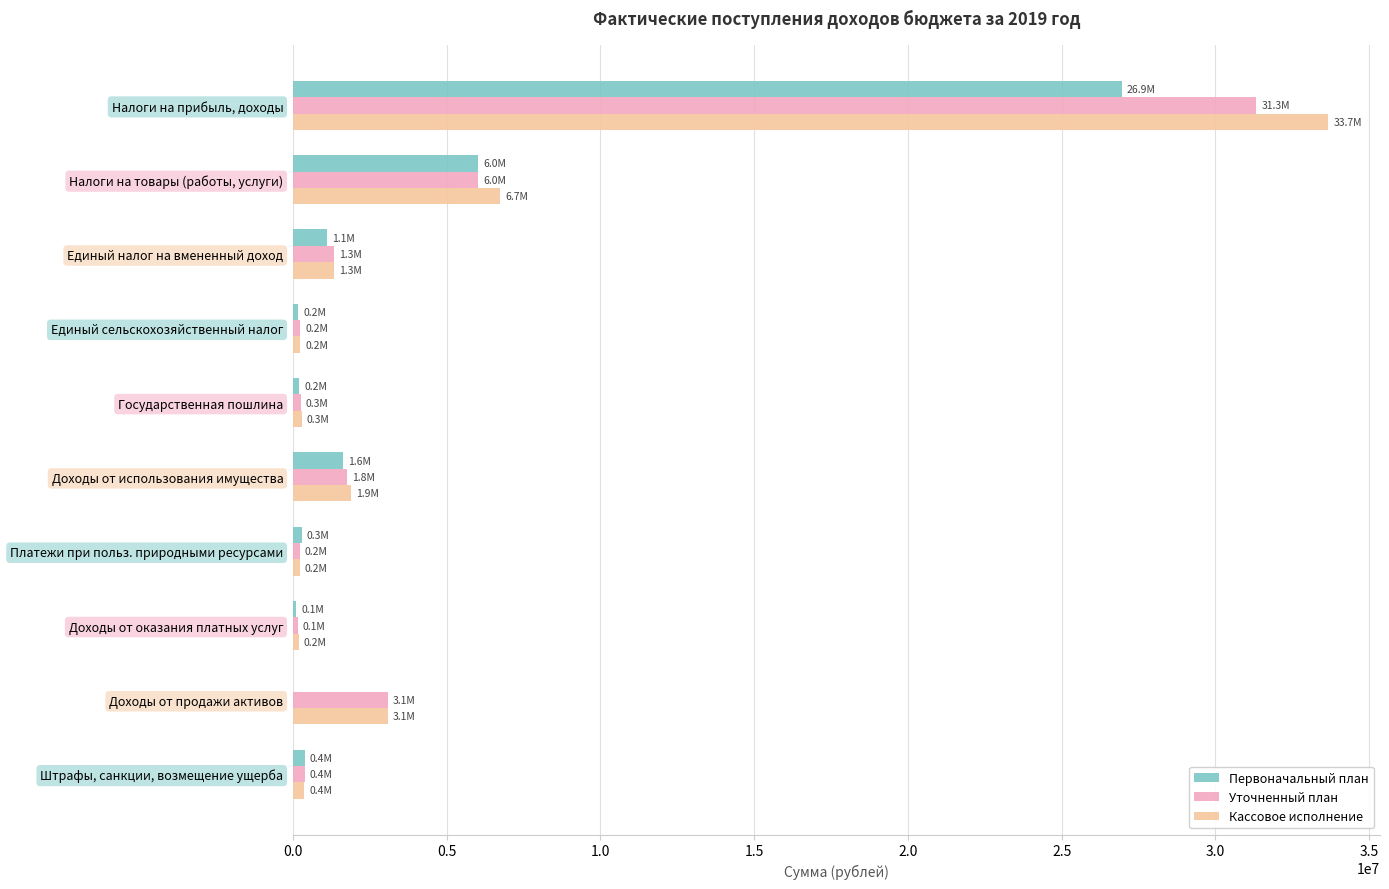

At which label is Первоначальный план closest to 13475000?

Налоги на товары (работы, услуги)